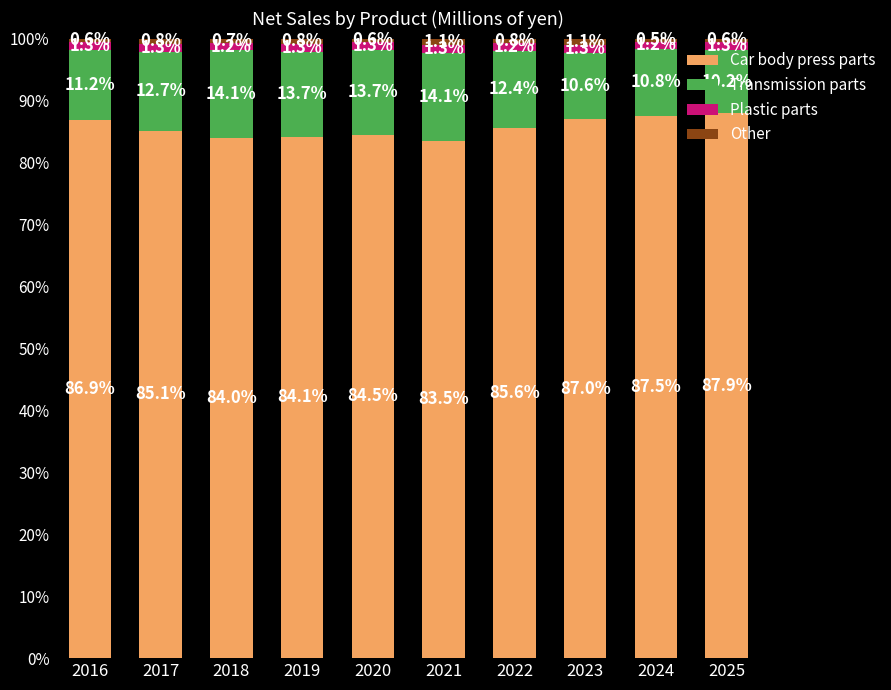

True or false: Car body press parts has a value of 125.6 at 2023.

False